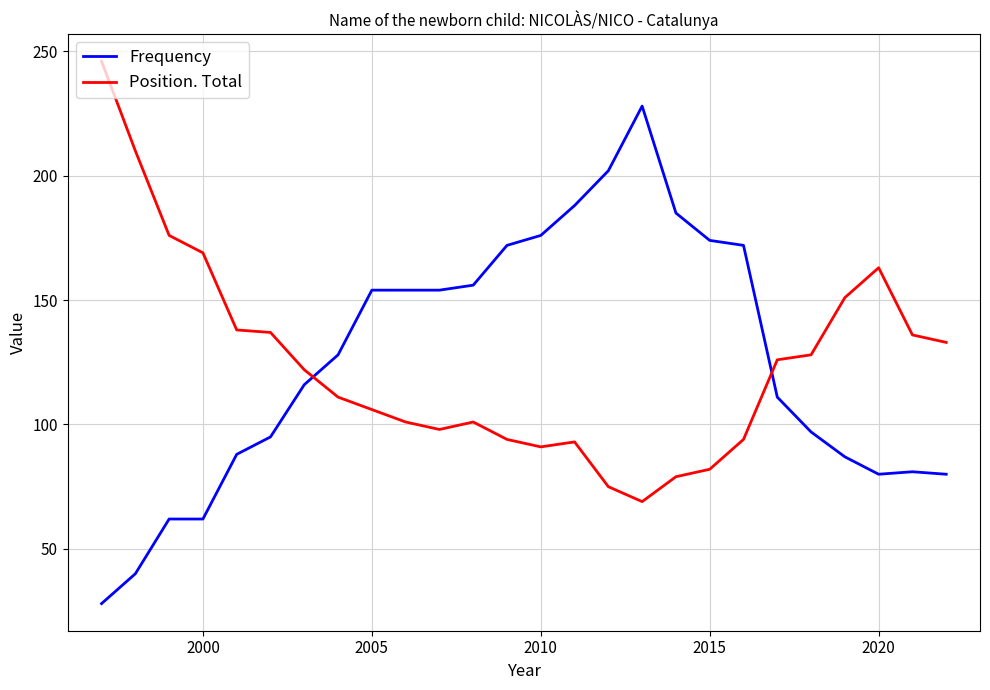

How many lines are shown in the chart?

2